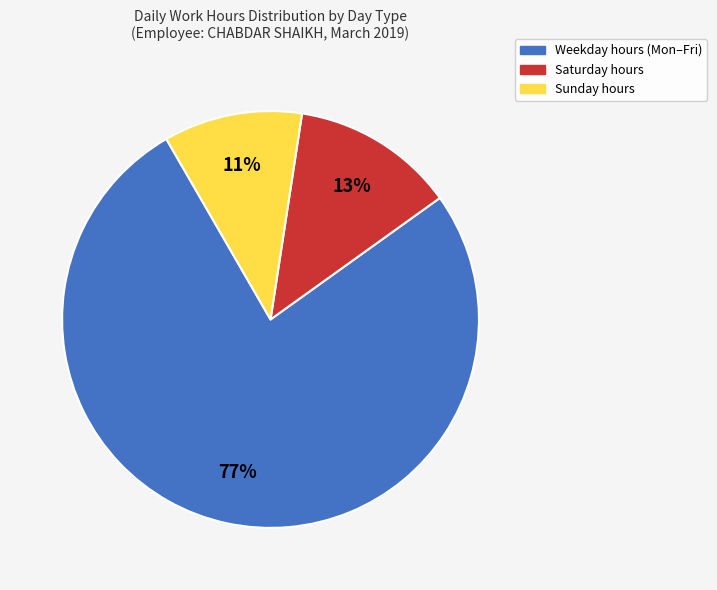

Does any single category account for the majority?

Yes